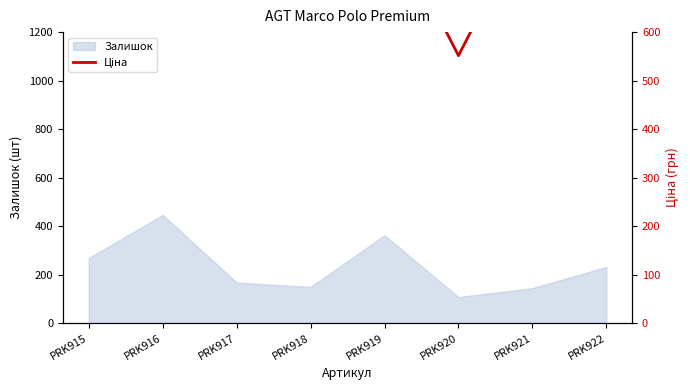

The value of Залишок at PRK919 is 158. True or false?

False